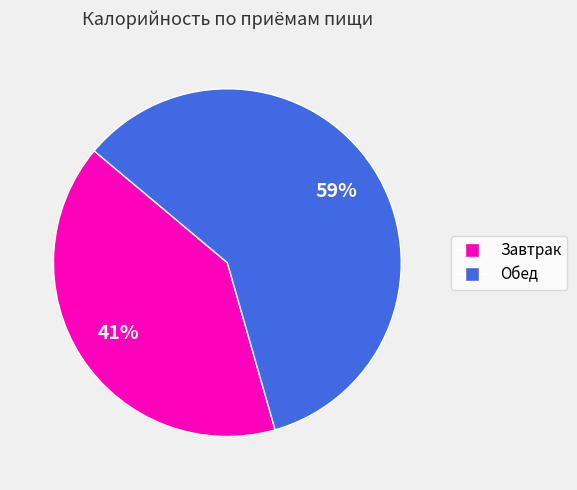

Rank the categories by value from lowest to highest.

Завтрак, Обед